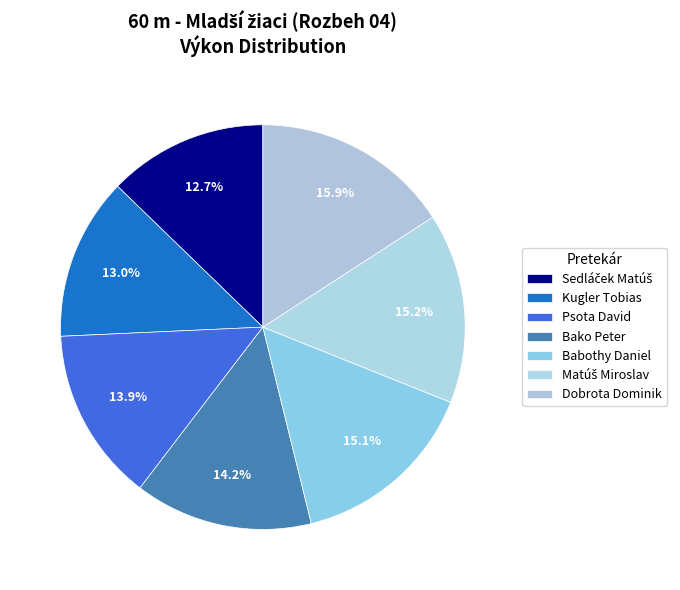

Count the number of slices in the pie.

7